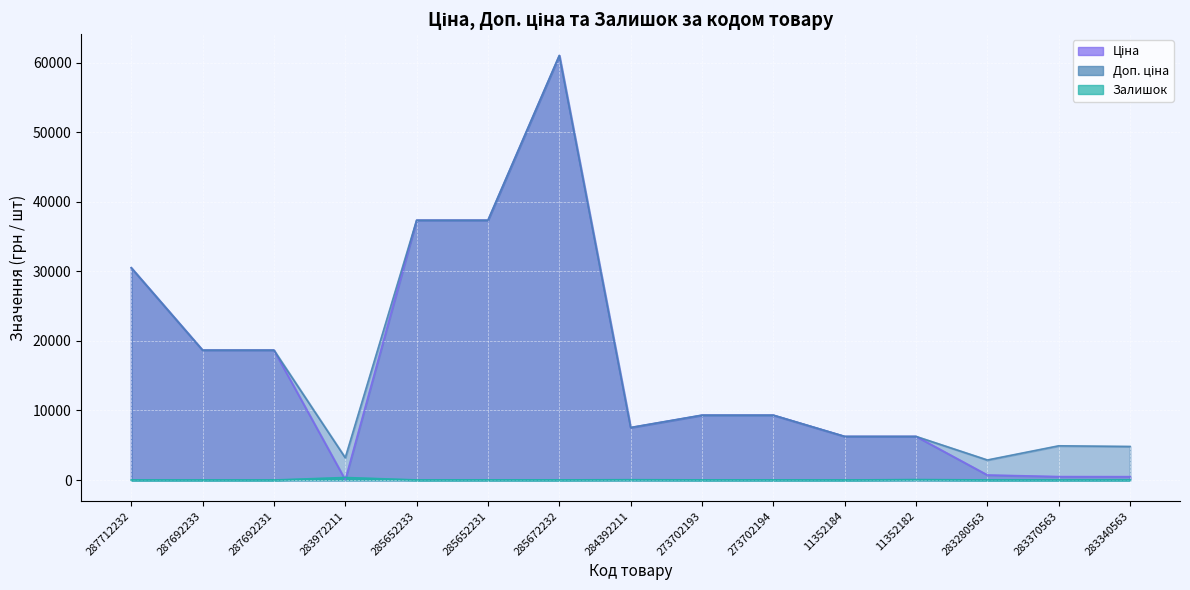

Which category has the lowest value in the Ціна series?

283972211